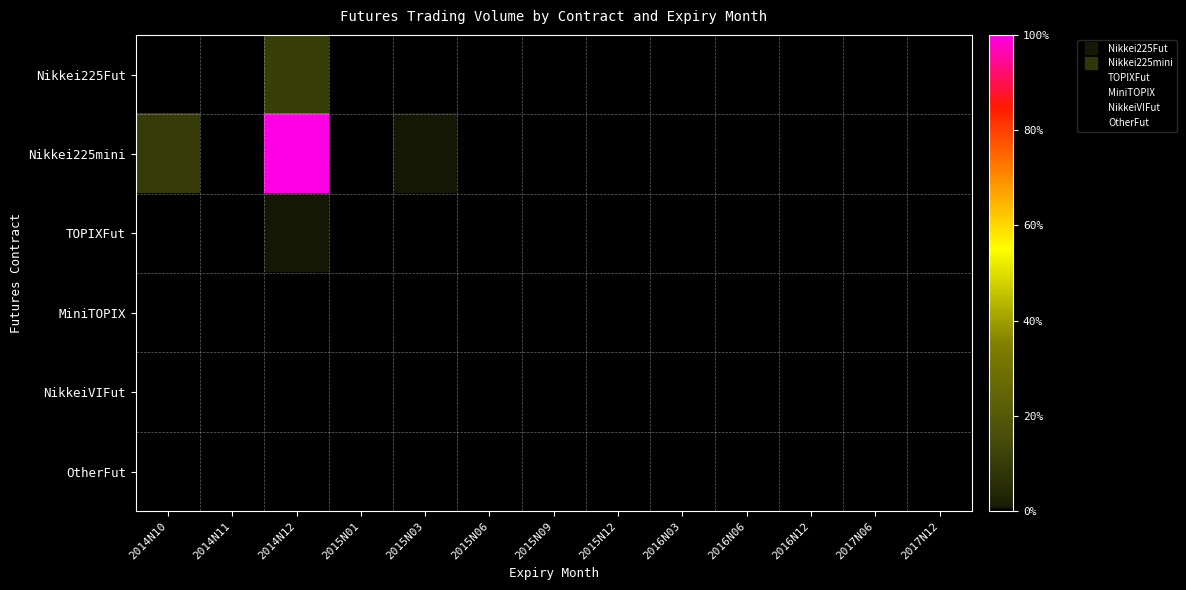

Which series has the largest range (max minus min)?

Nikkei225mini